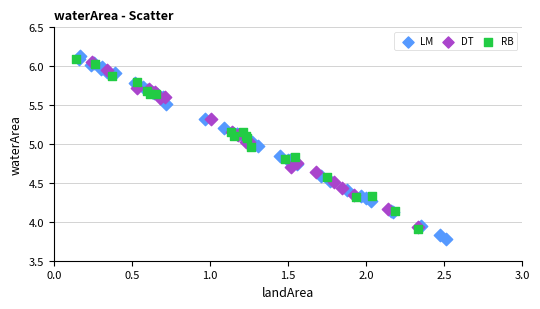

Which series reaches the minimum Y coordinate?

LM